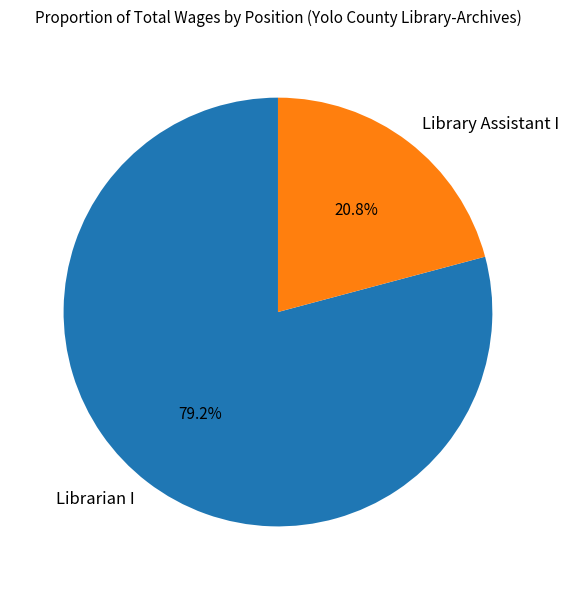

What is the smallest slice in the pie chart?

Library Assistant I